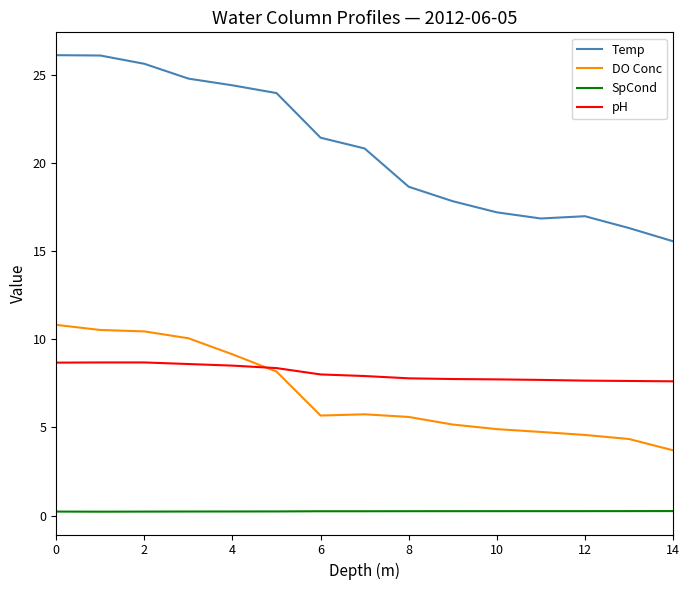

True or false: DO Conc and Temp cross at least once.

False